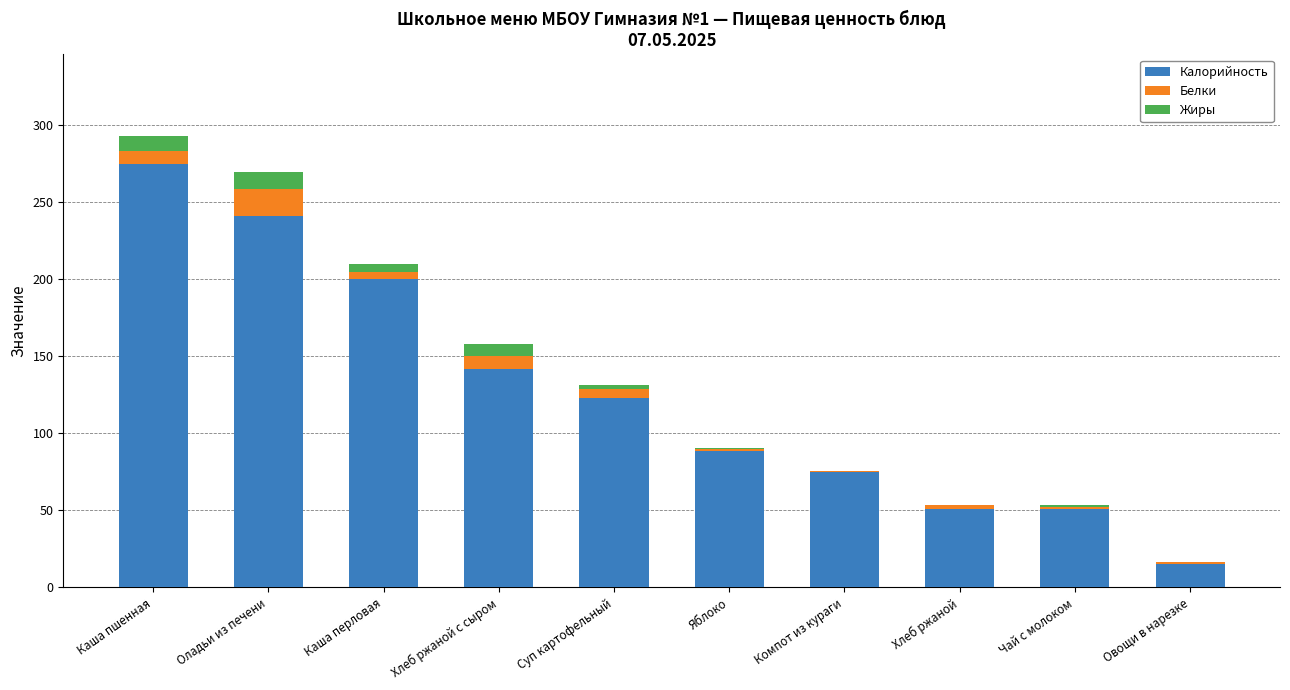

What is the sum of all Калорийность values?

1262.6